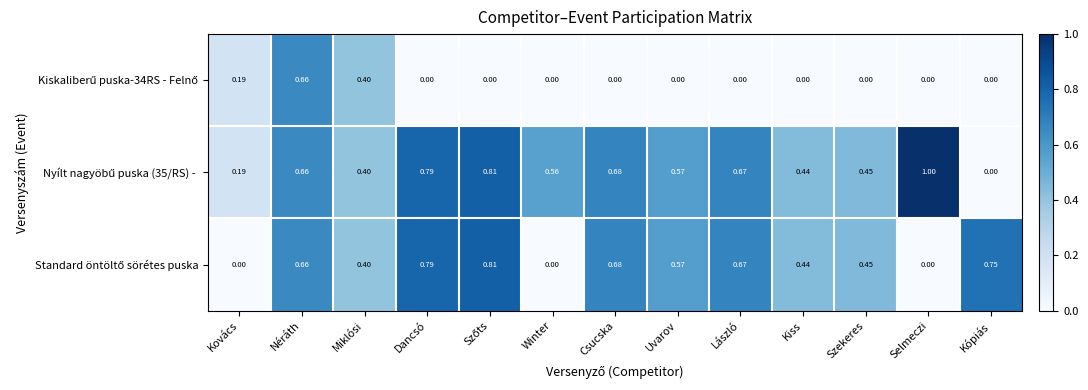

At which category is the sum across all series the highest?

Néráth